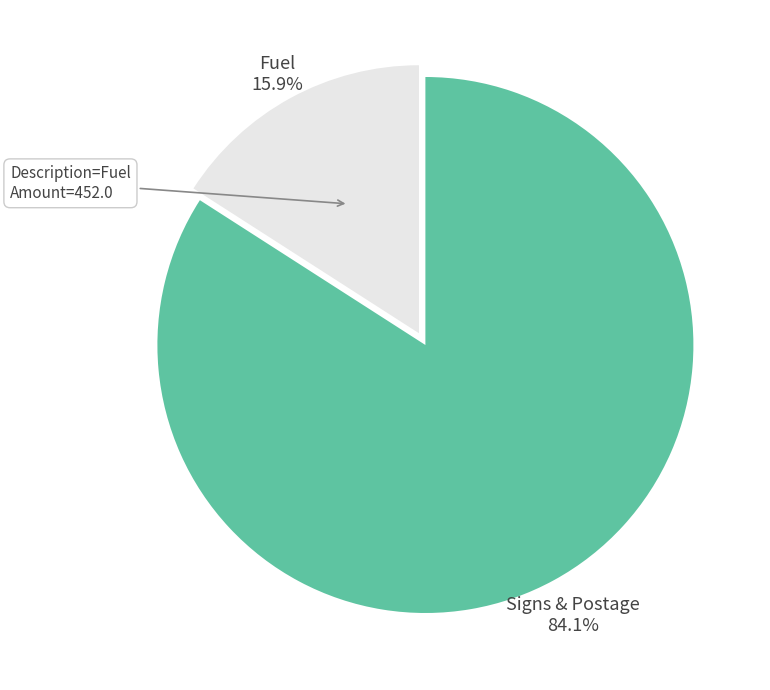

Is there any slice that represents more than half of the pie?

Yes